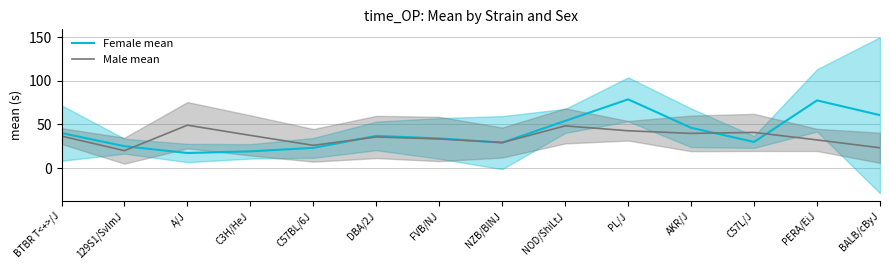

How many data points in Male mean are above 36?

7